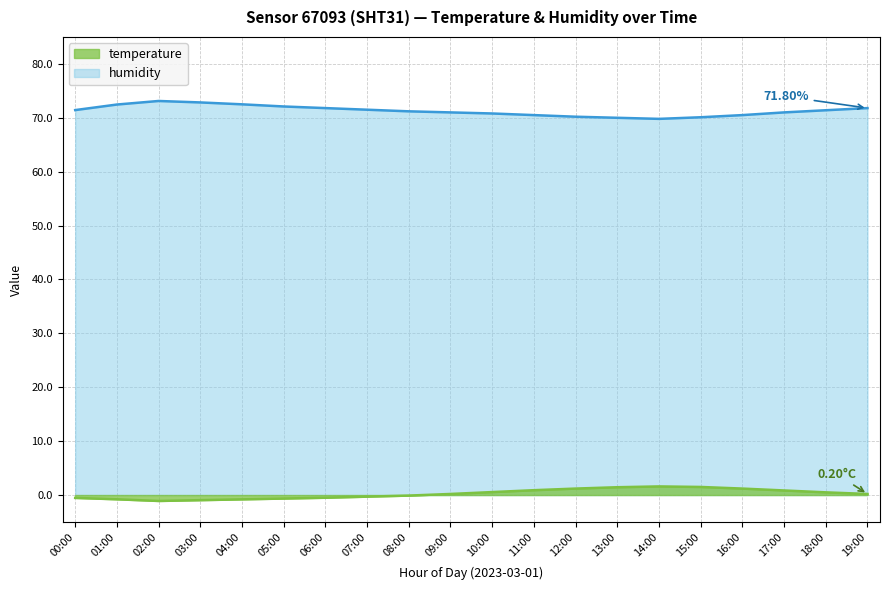

What is the difference between the temperature values at 08:00 and 11:00?

1.0